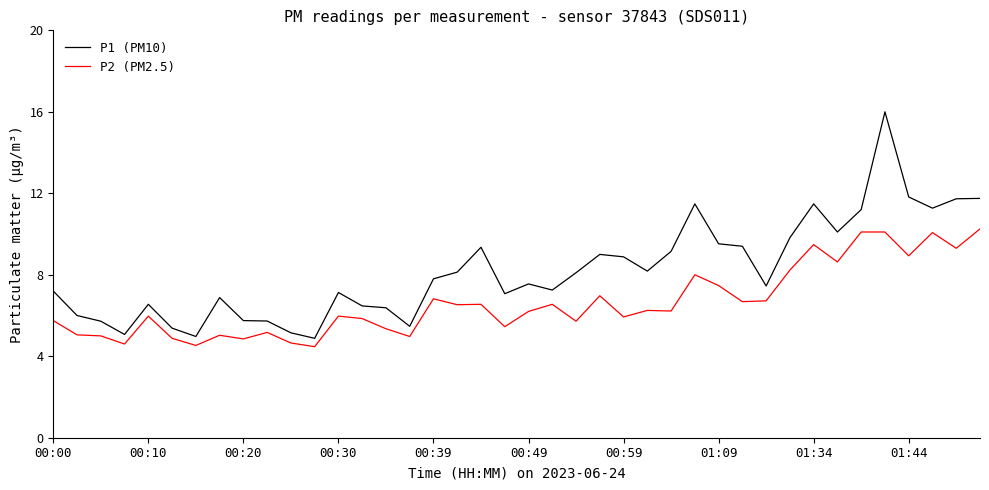

True or false: P1 (PM10) and P2 (PM2.5) cross at least once.

False